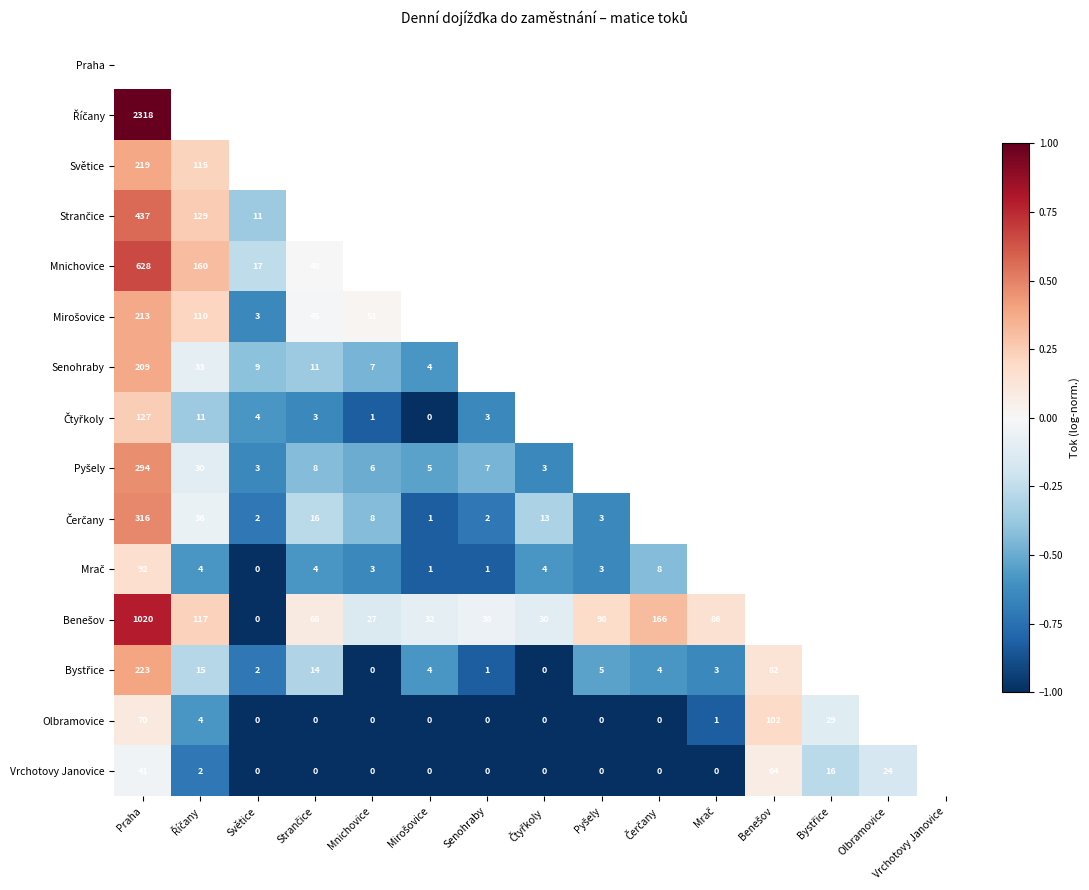

What is the greatest value displayed?

1.0